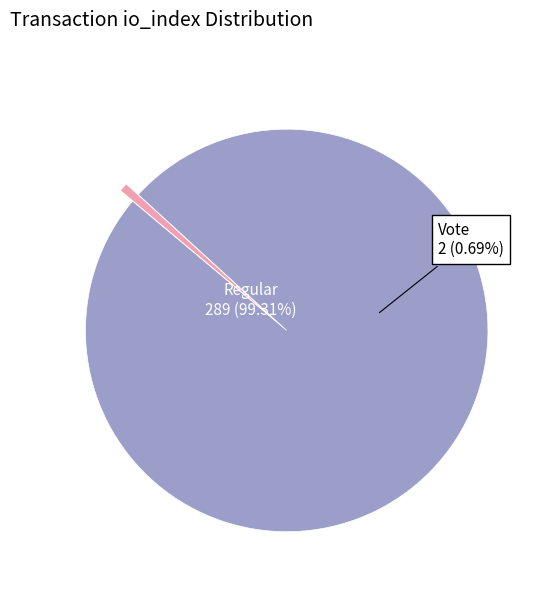

To the nearest percent, what is the combined percentage of Regular (io_index=289) and Vote (io_index=2)?

100%